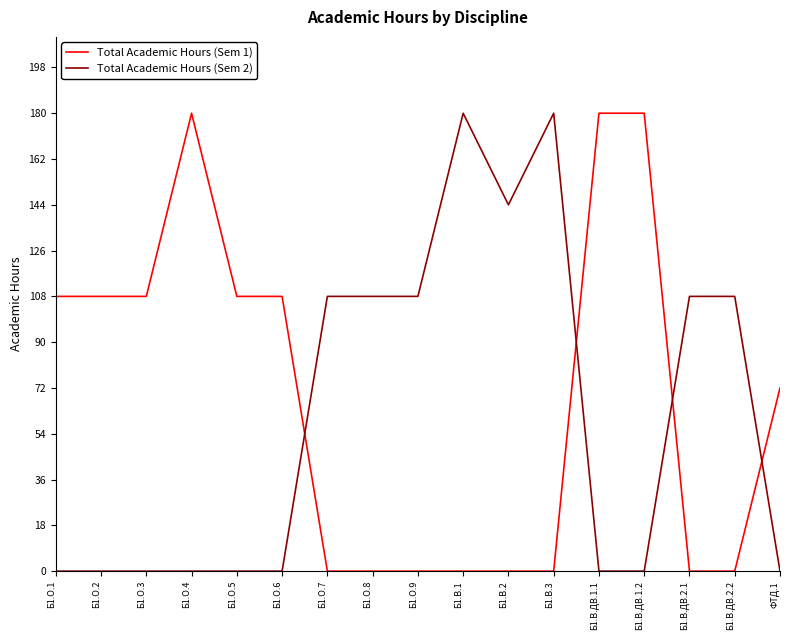

What is the maximum value shown in the chart?

180